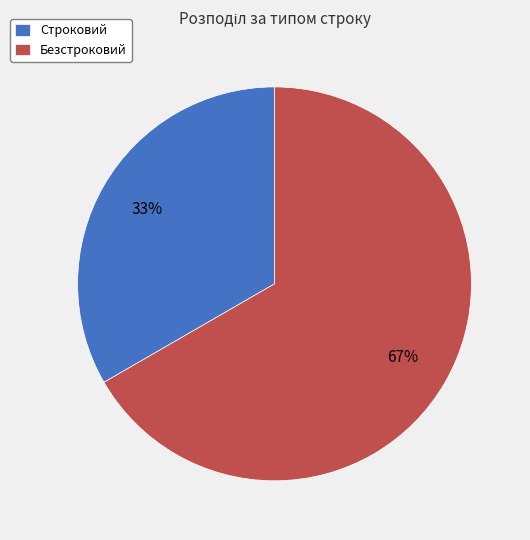

Is the sum of Строковий and Безстроковий greater than half?

Yes